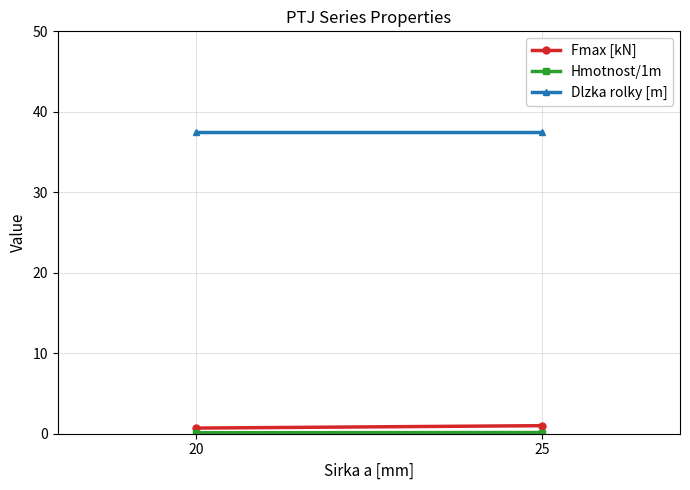

How many series are shown in this chart?

3